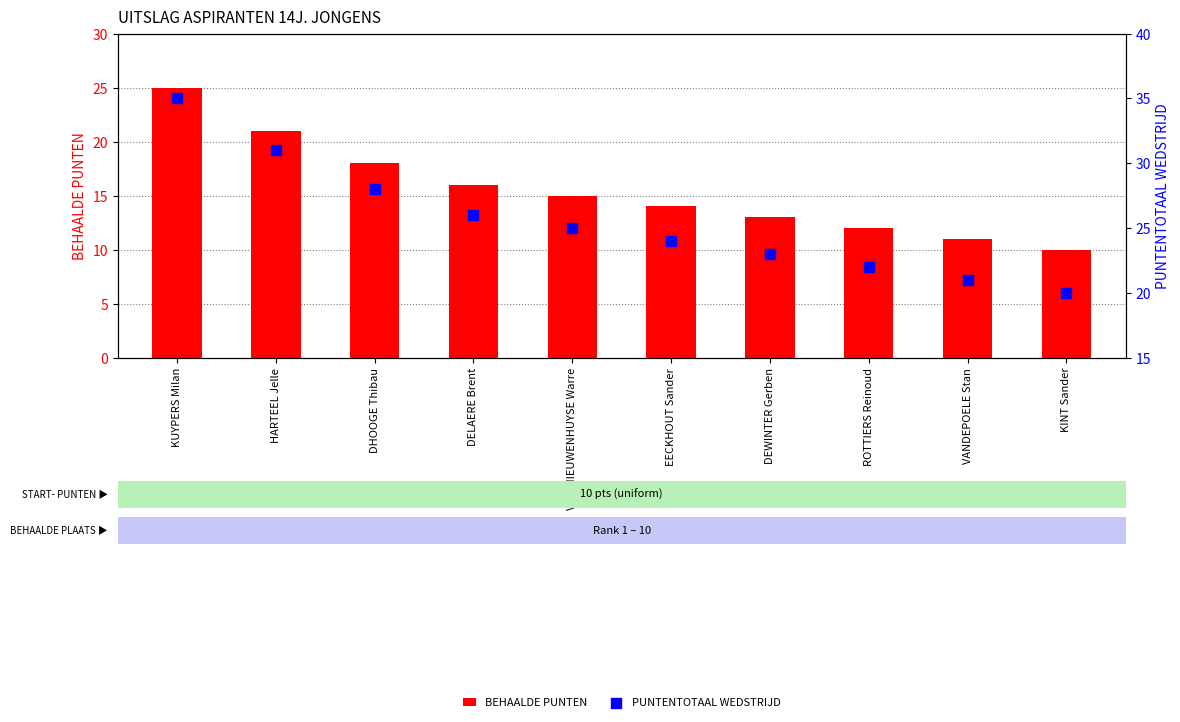

Which series has the largest total across all categories?

PUNTENTOTAAL WEDSTRIJD